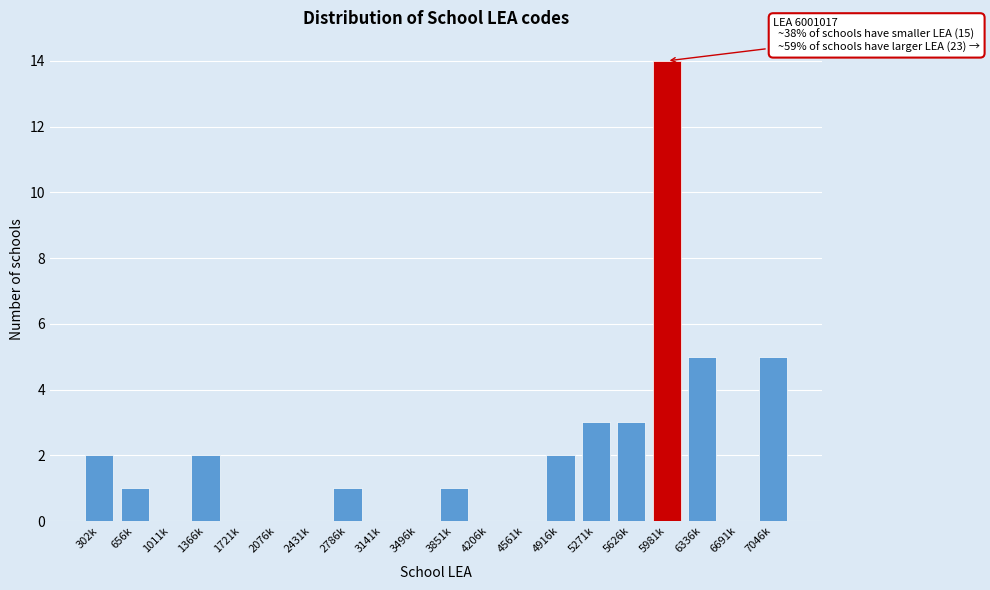

Reading left to right, what are all the values shown in this chart?

302k=2	656k=1	1011k=0	1366k=2	1721k=0	2076k=0	2431k=0	2786k=1	3141k=0	3496k=0	3851k=1	4206k=0	4561k=0	4916k=2	5271k=3	5626k=3	5981k=14	6336k=5	6691k=0	7046k=5